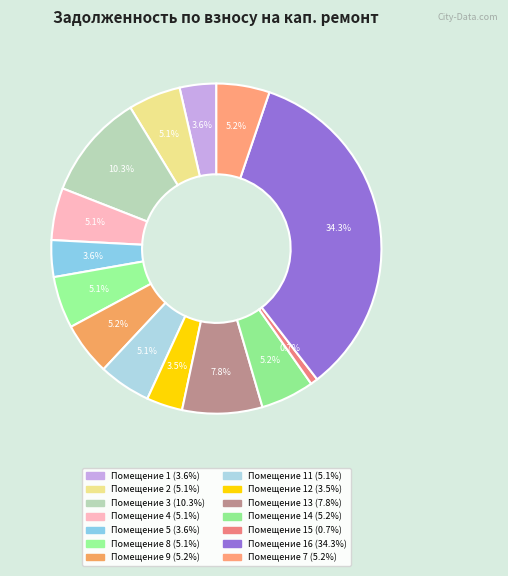

Which category has the biggest portion of the pie?

16